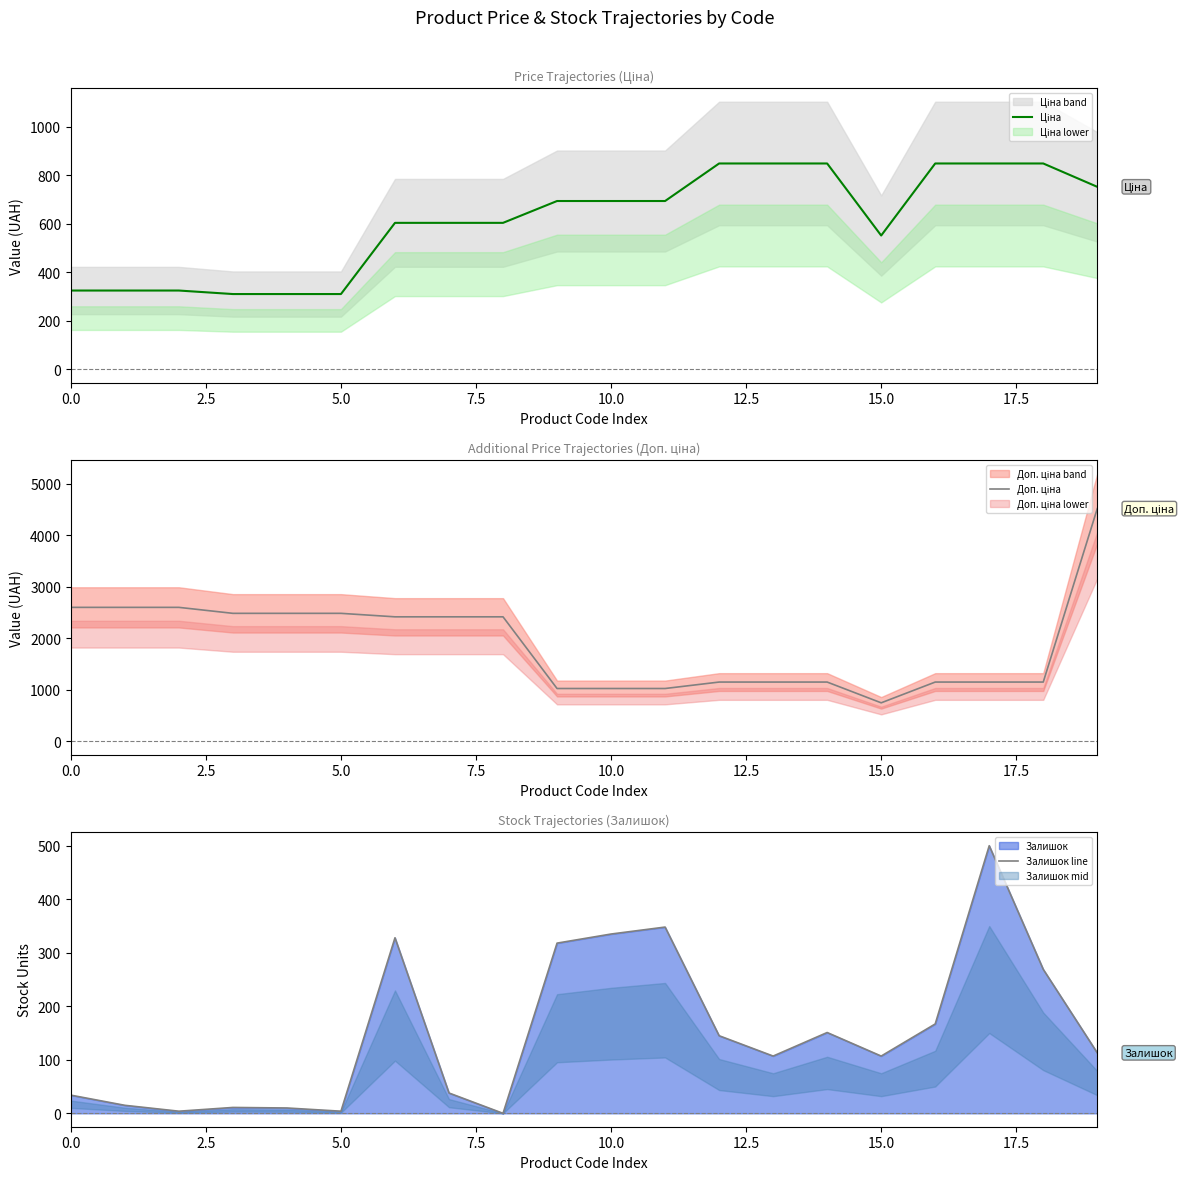

The value of Ціна at 19 is 378.9. True or false?

False